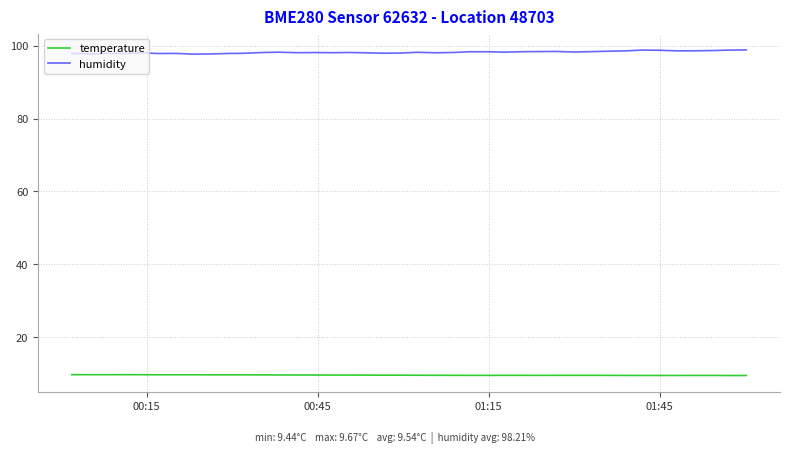

What is the maximum value for temperature?

9.7